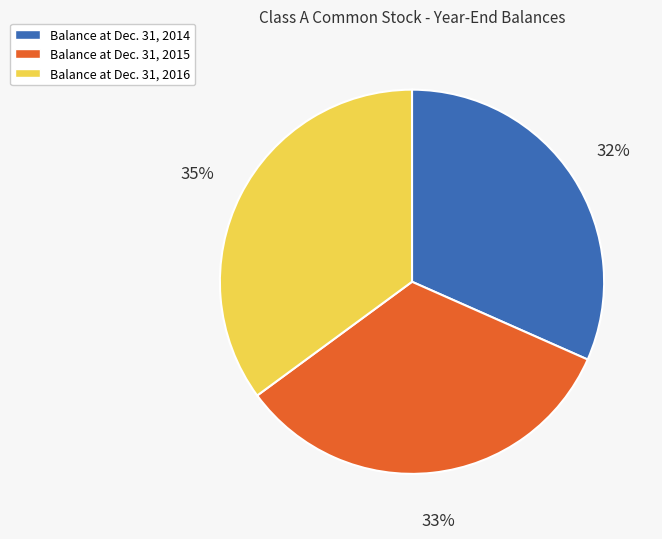

Do Balance at Dec. 31, 2014 and Balance at Dec. 31, 2015 together represent more than half of the pie?

Yes